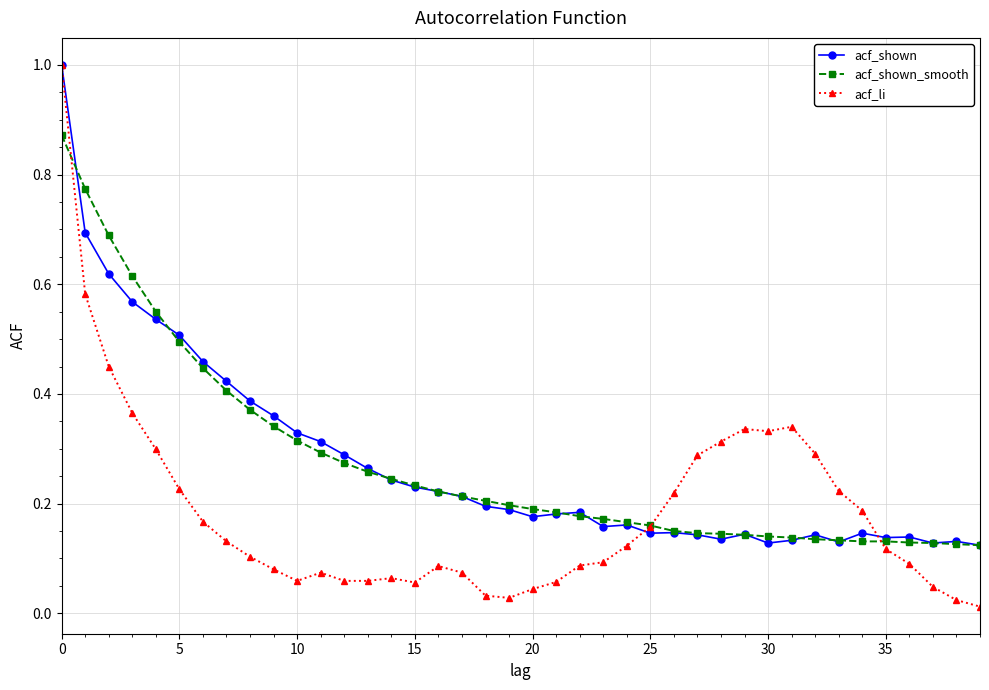

Which series has the largest range (max minus min)?

acf_li